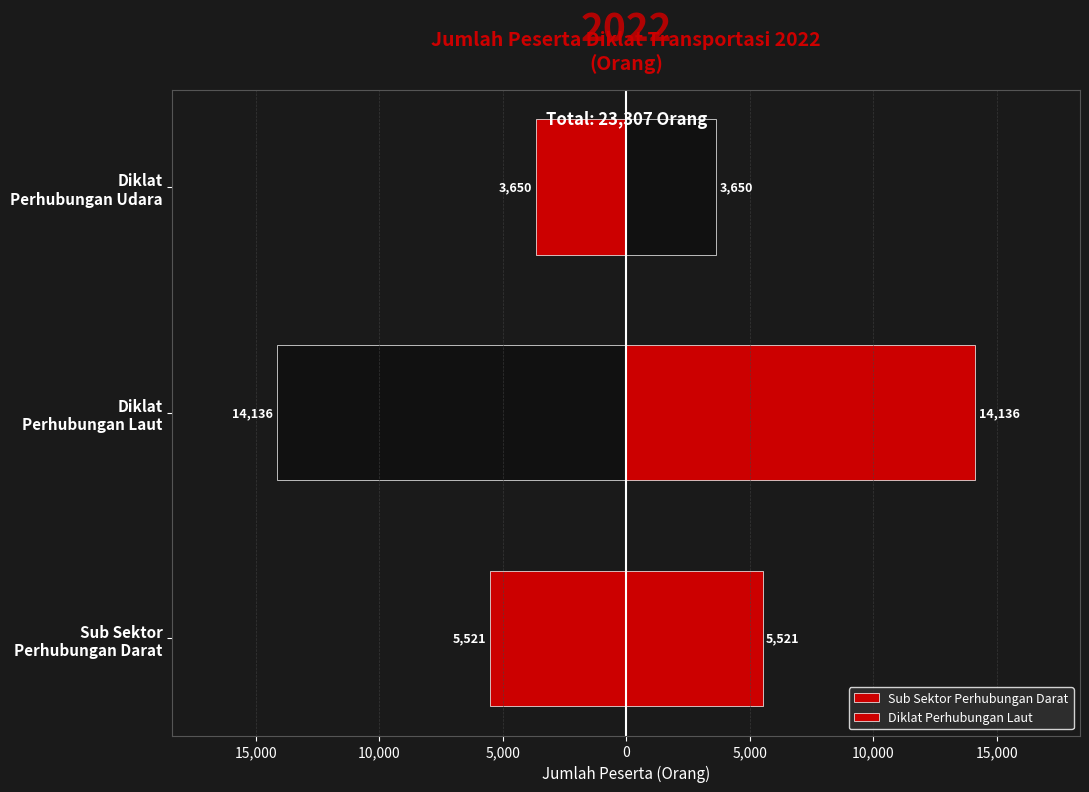

Which has a higher value, Diklat Perhubungan Laut or Sub Sektor Perhubungan Darat?

Sub Sektor Perhubungan Darat